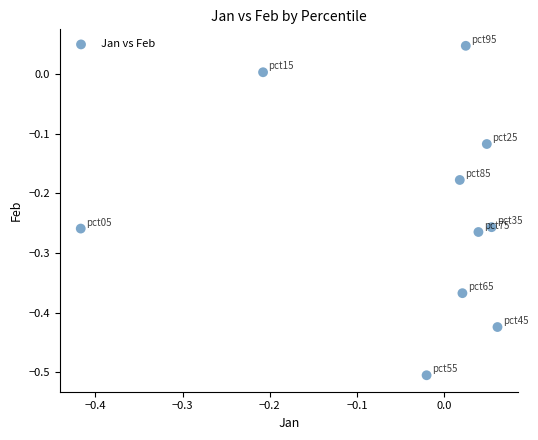

What is the range of X values (max minus min)?

0.5